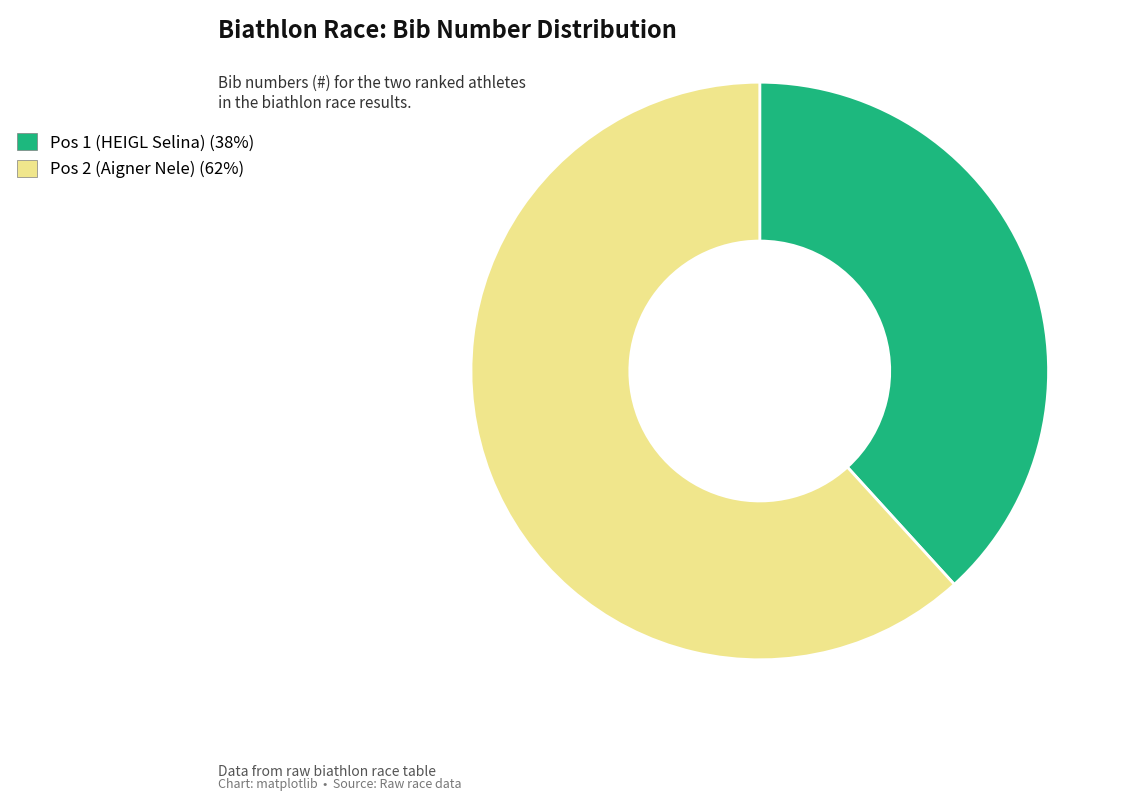

Is it true that Pos 1 (HEIGL Selina) is 52% of the pie?

False